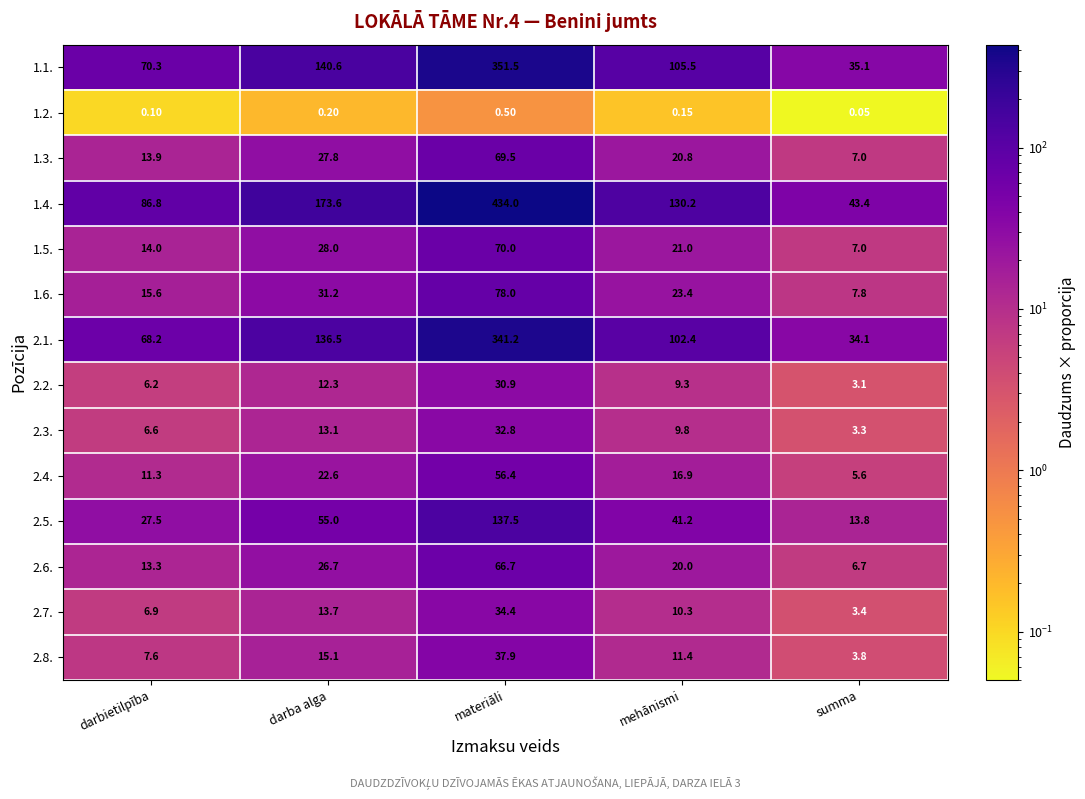

Which label corresponds to the largest value in the chart?

materiāli